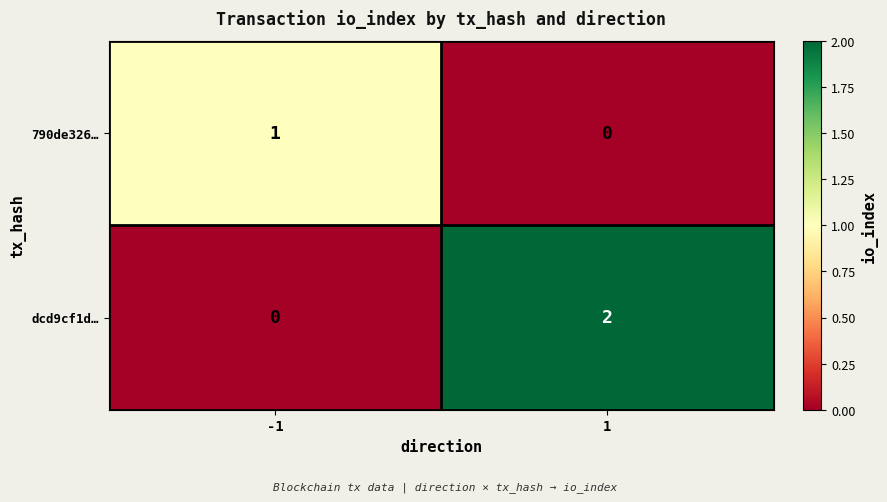

Which series has the largest range (max minus min)?

dcd9cf1d…